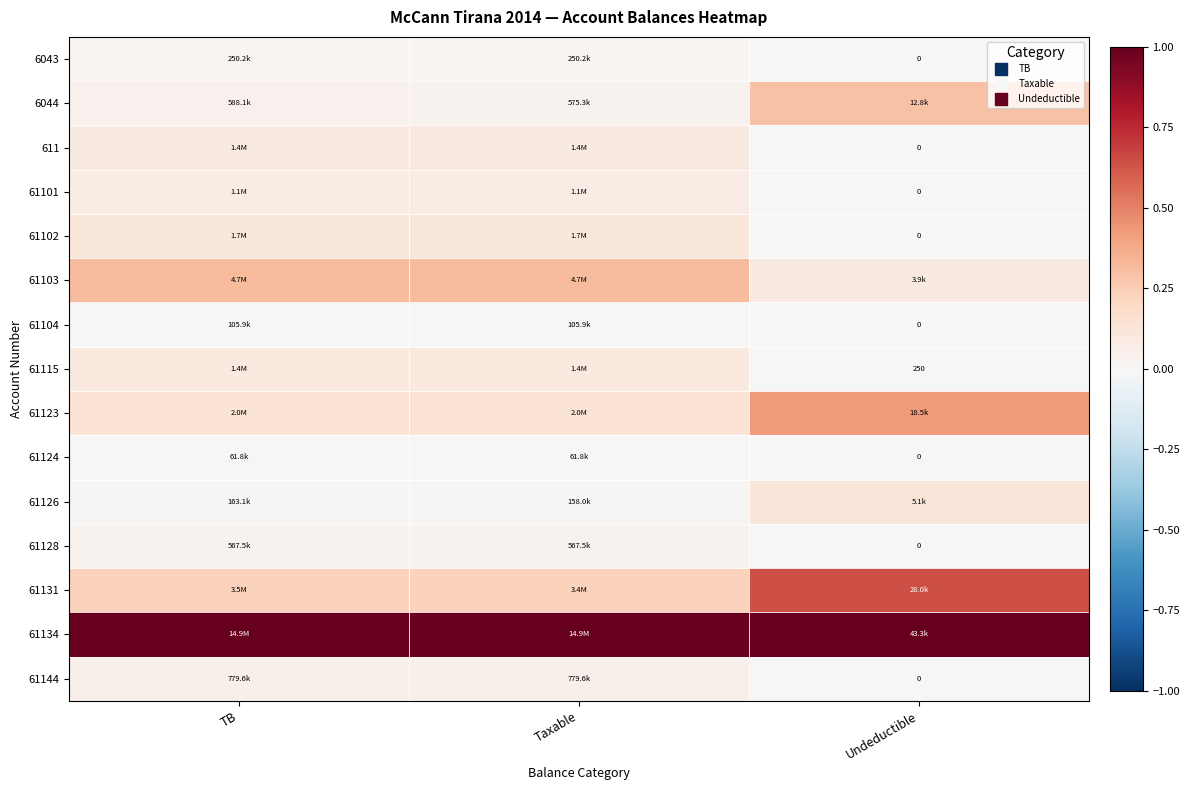

How many data points in 61144 are above 0?

2